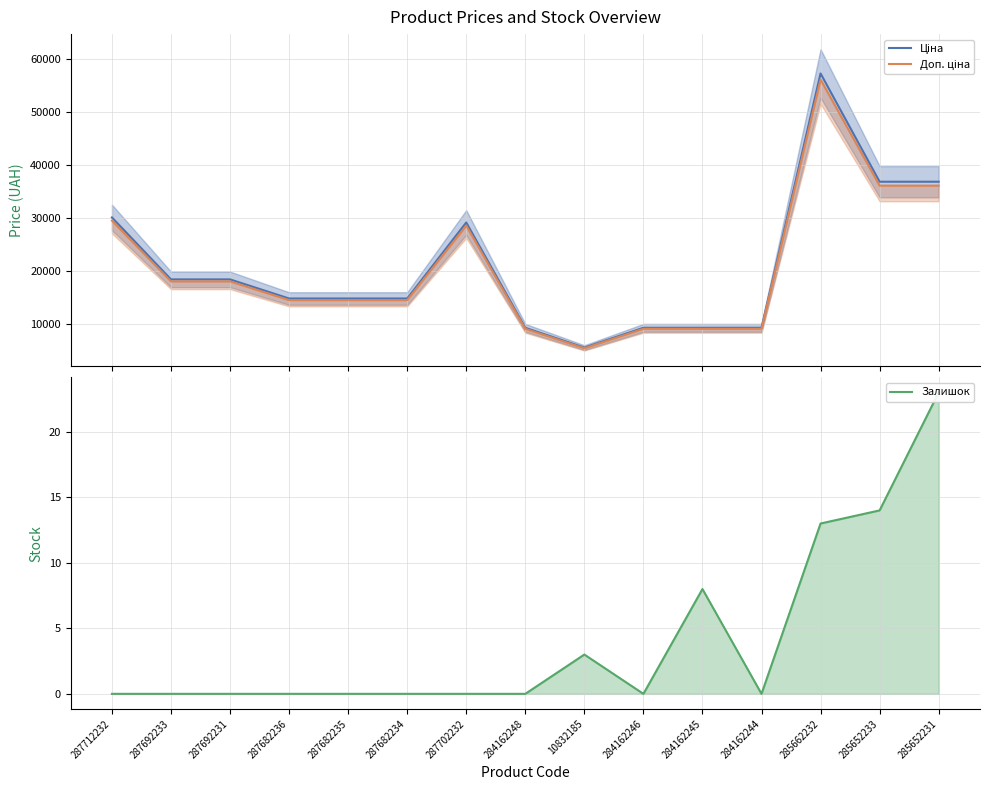

What are all the series names shown in the legend?

Ціна, Доп. ціна, Залишок